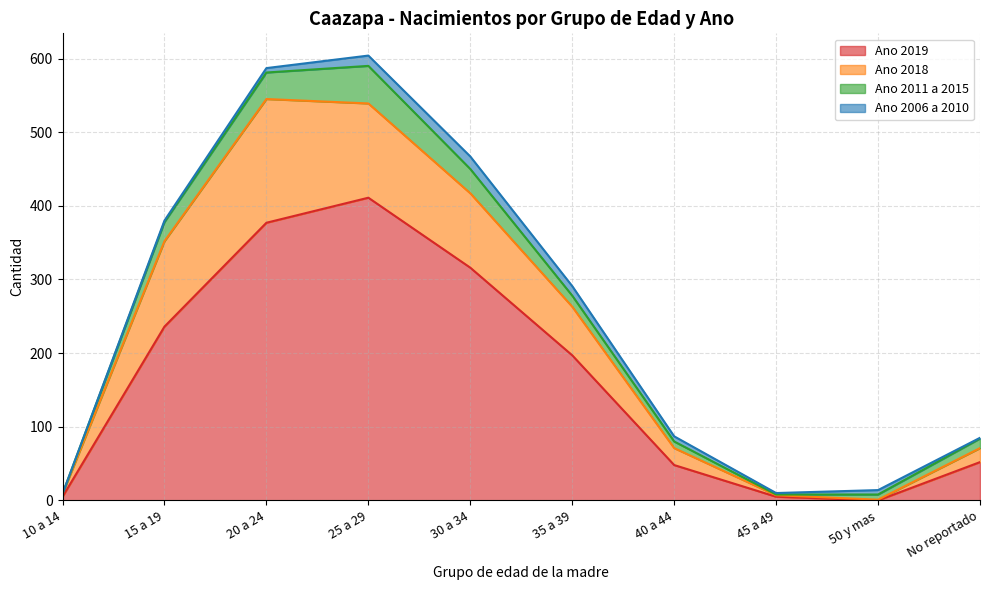

What is the difference between the Ano 2019 values at 35 a 39 and 20 a 24?

180